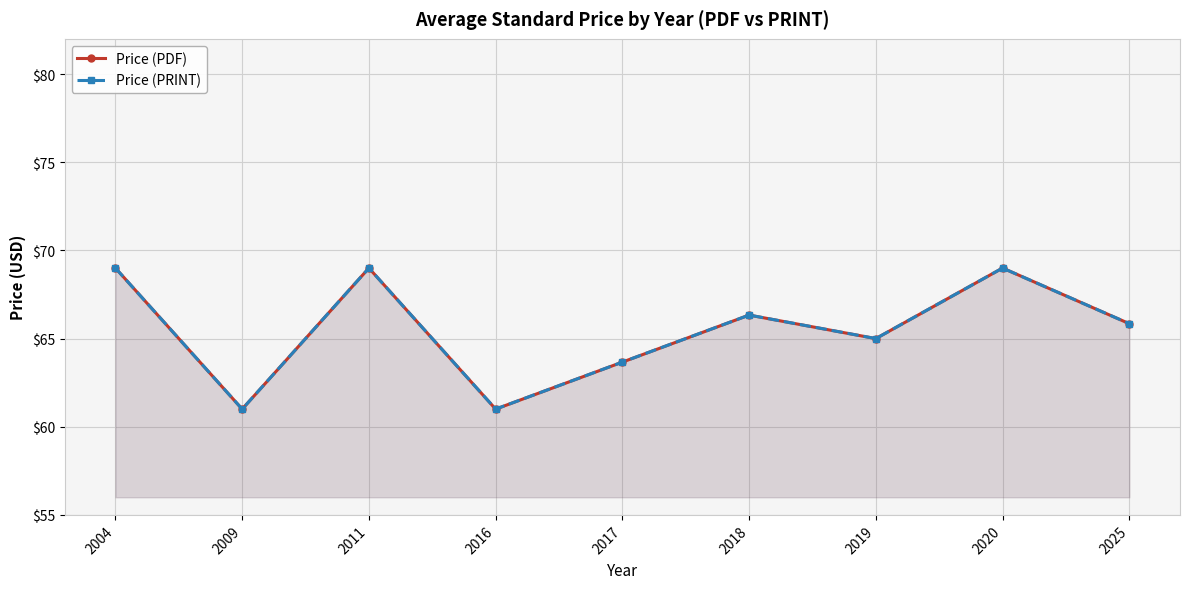

In Price (PDF), how many points are lower than both neighbors (excluding endpoints)?

3